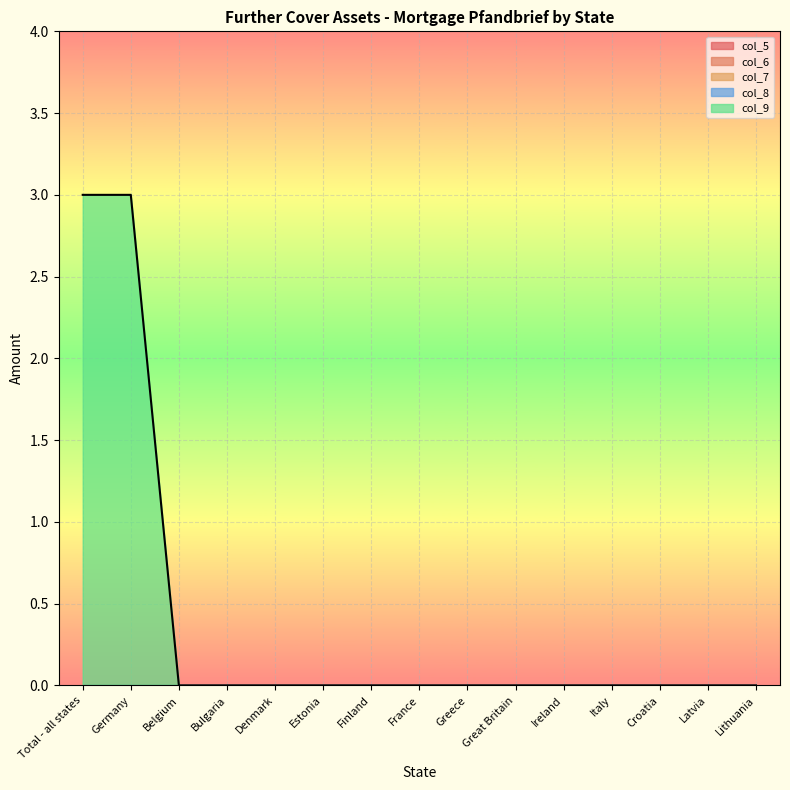

True or false: col_7 has a value of 0 at Denmark.

True